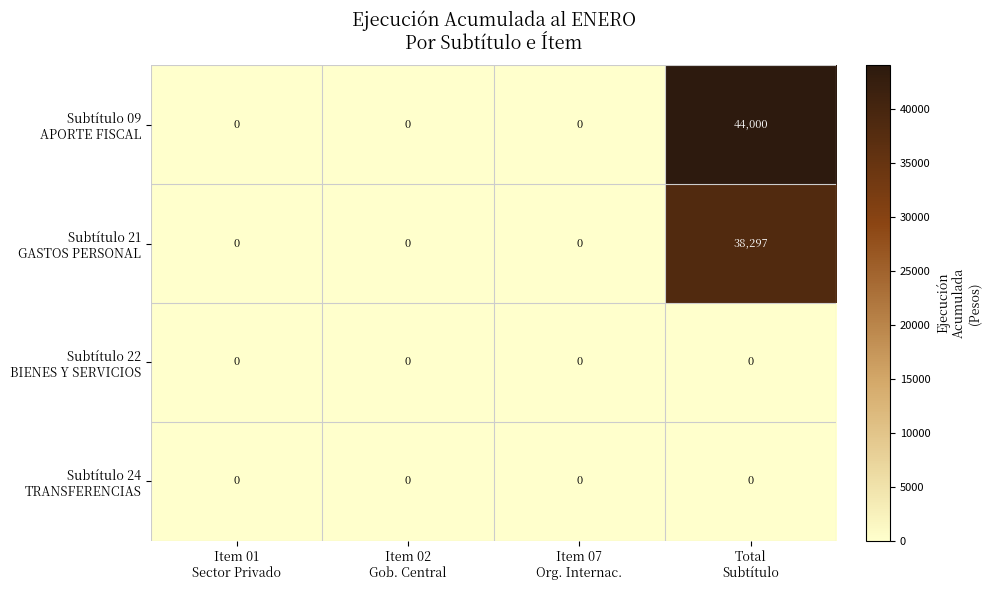

What is the maximum value shown in the chart?

44000